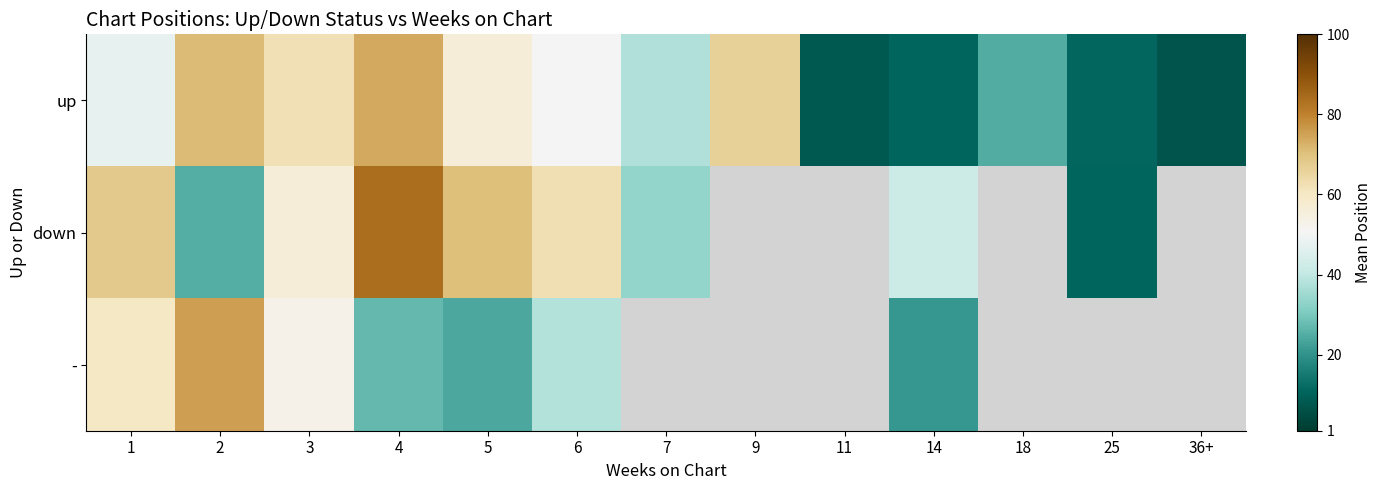

Rank the series at 14 from lowest to highest value.

up, -, down